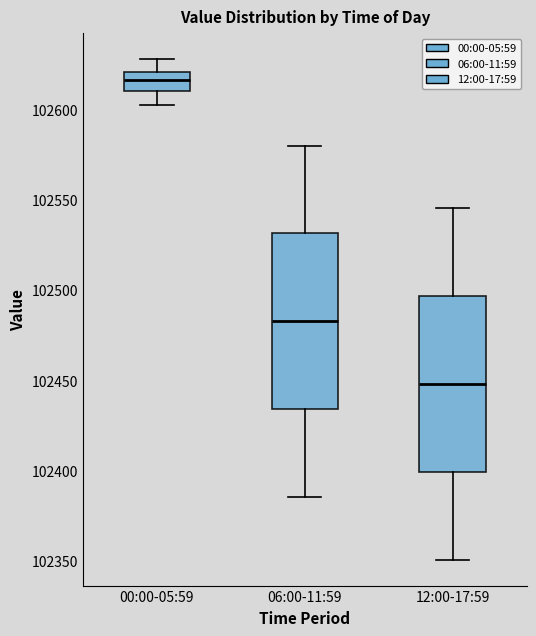

Where does the lower whisker of the box for 00:00-05:59 end on the y-axis? The values are not printed on the chart, so give them approximately, as read against the axis.

102605